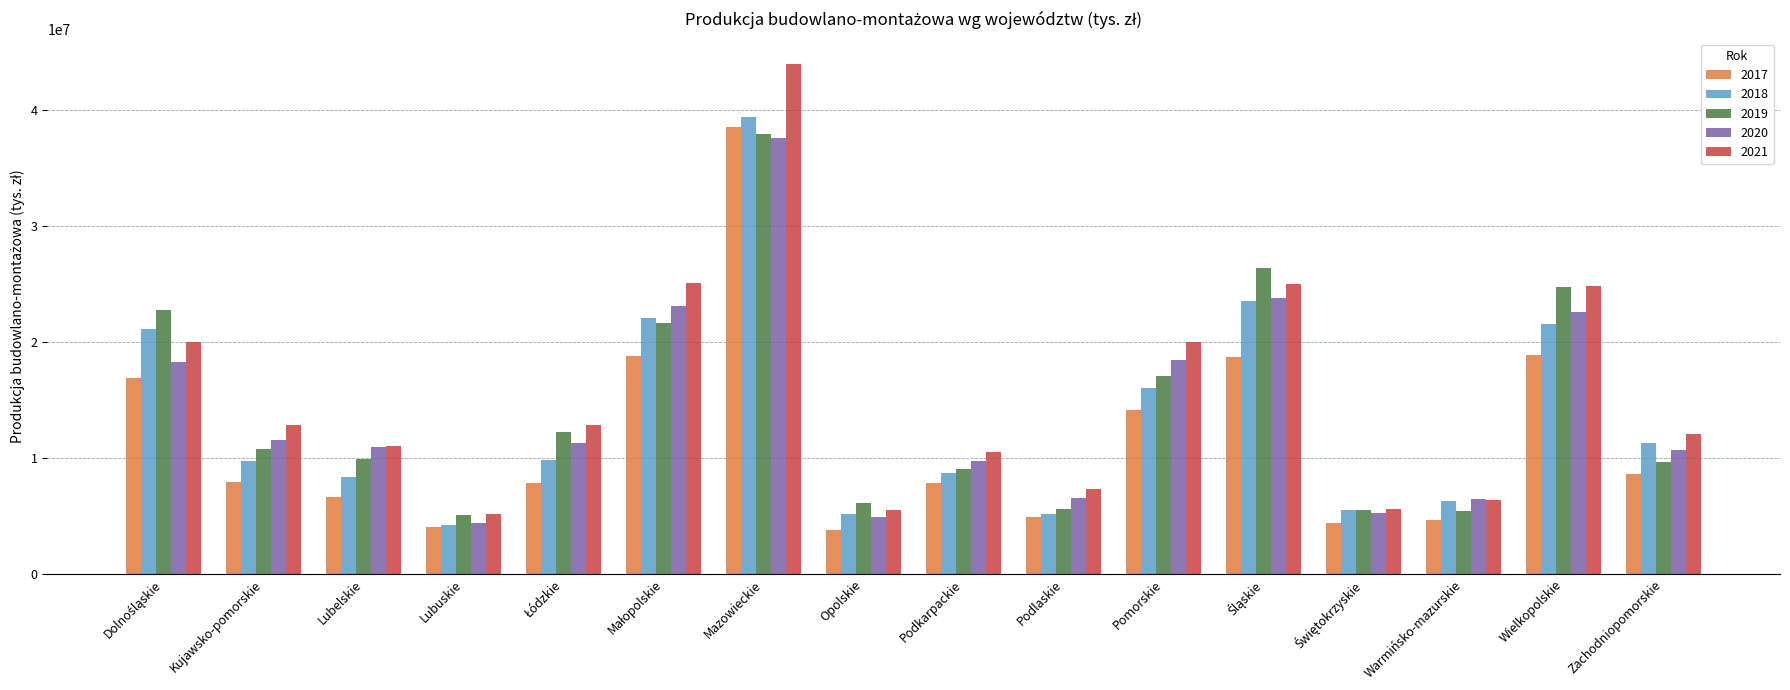

Which series has the largest range (max minus min)?

2021